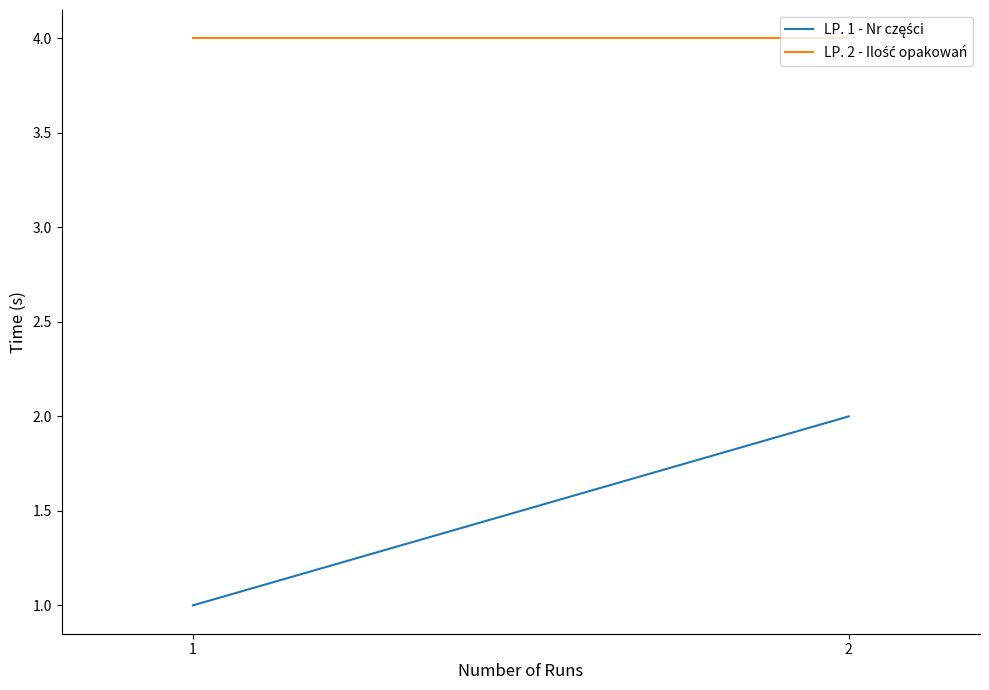

List the series in order of their peak value, lowest first.

LP. 1 - Nr części, LP. 2 - Ilość opakowań